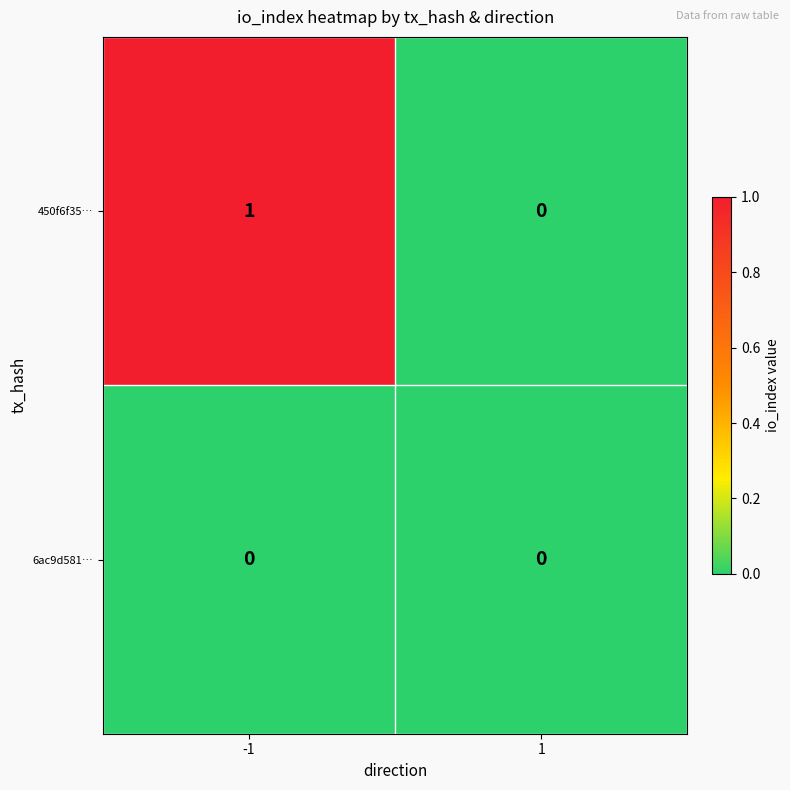

Which series has the largest total across all categories?

450f6f35…